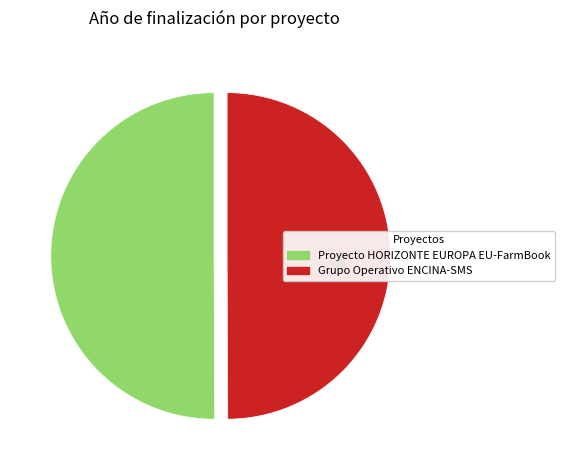

Does any single category account for the majority?

Yes